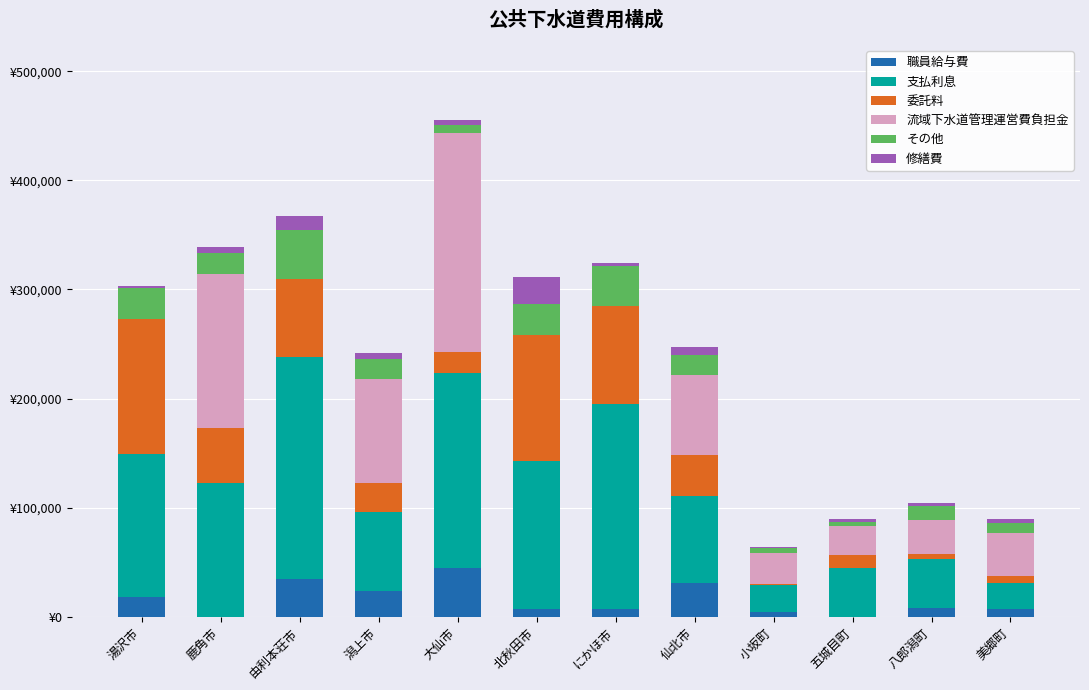

What are all the series names shown in the legend?

職員給与費, 支払利息, 委託料, 流域下水道管理運営費負担金, その他, 修繕費